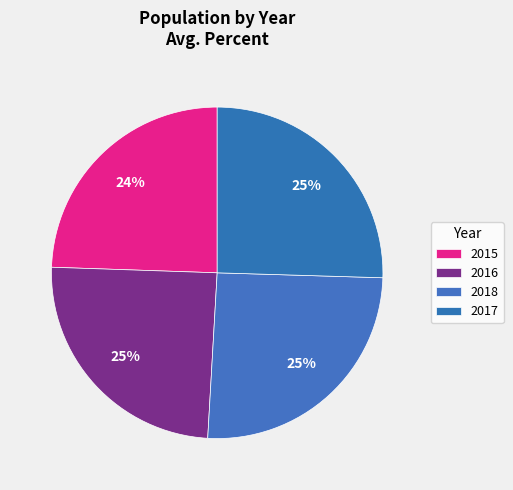

Does 2016 account for over 50% of the chart?

No